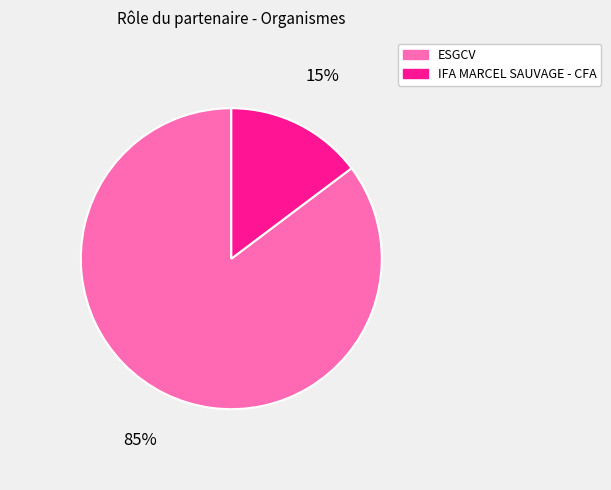

Which slice is the largest?

ESGCV